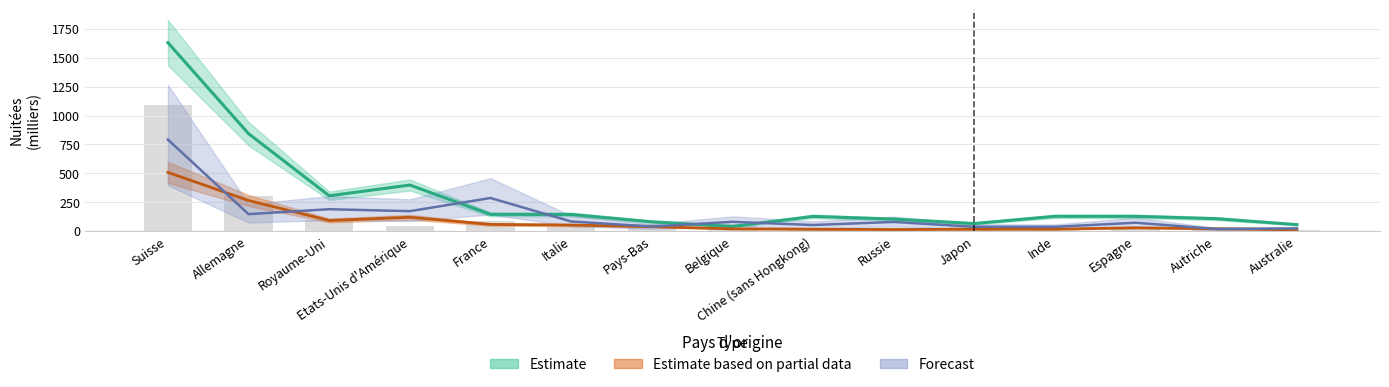

What is the approximate value of Nuitées Région zurichoise at Autriche?

106.7